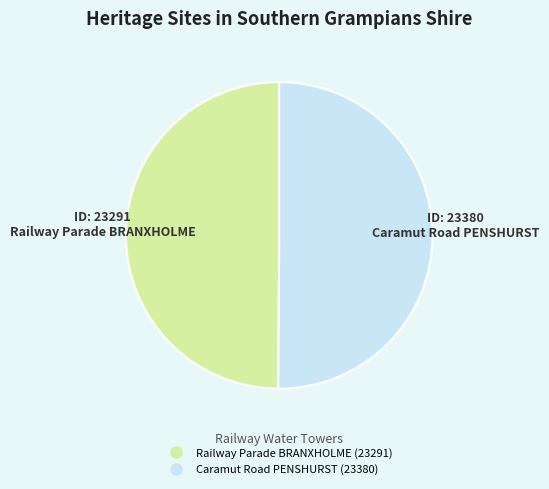

True or false: Caramut Road PENSHURST accounts for 60% of the total.

False